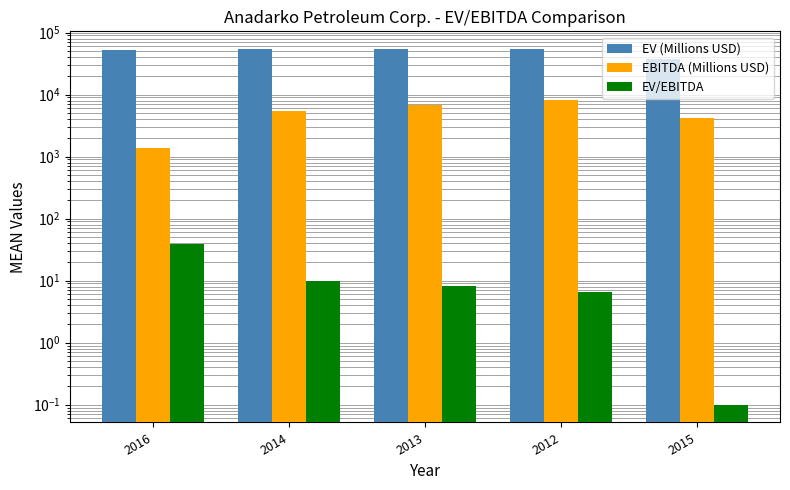

List the labels in order of EV (Millions USD) value, largest first.

2012, 2013, 2014, 2016, 2015